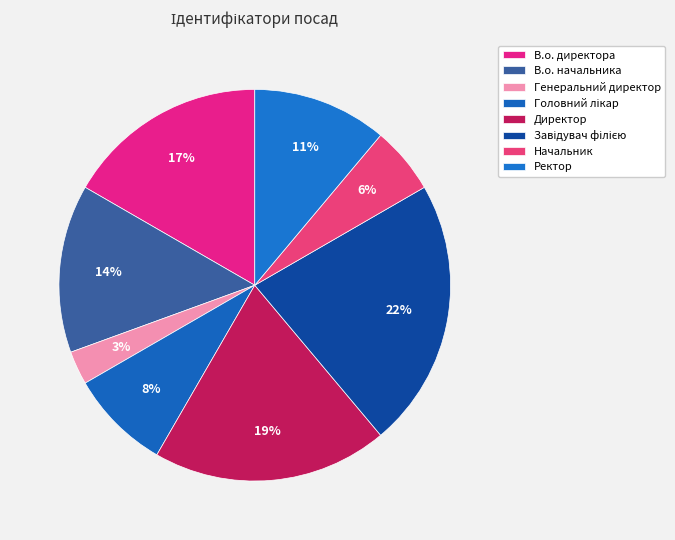

Count the number of slices in the pie.

8